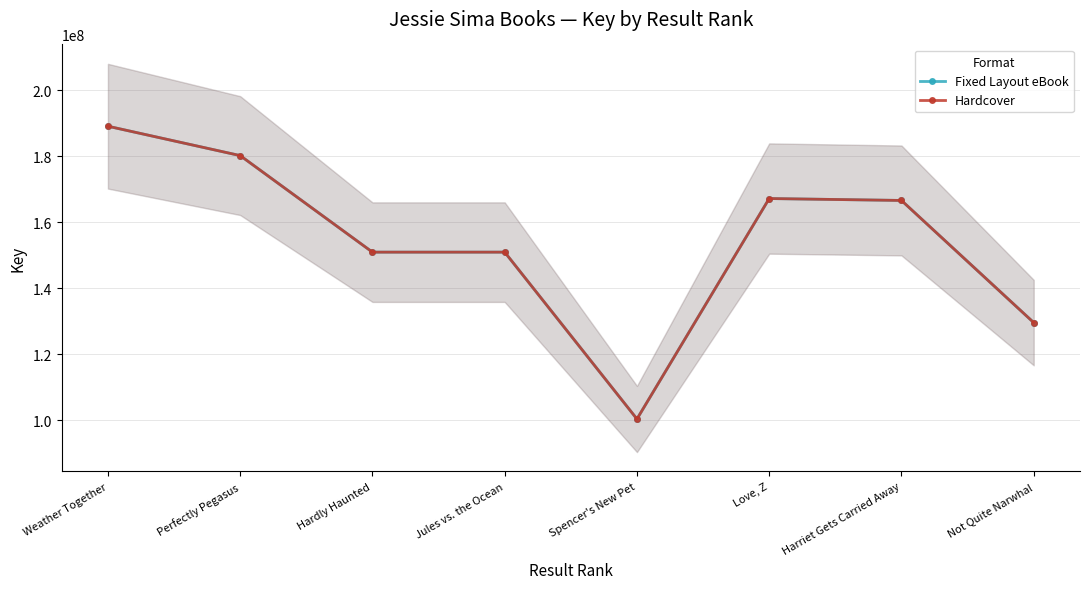

What is the maximum value shown in the chart?

189055145